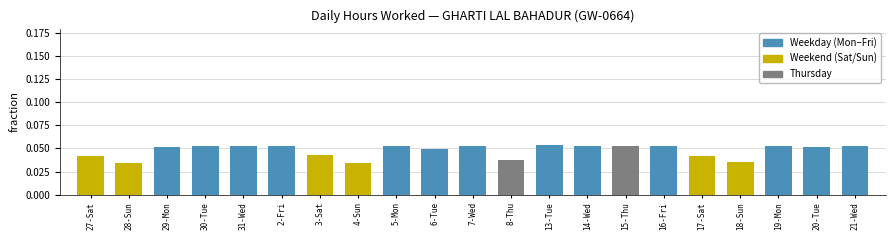

Is it true that the value at 28-Sun is 0.1?

False